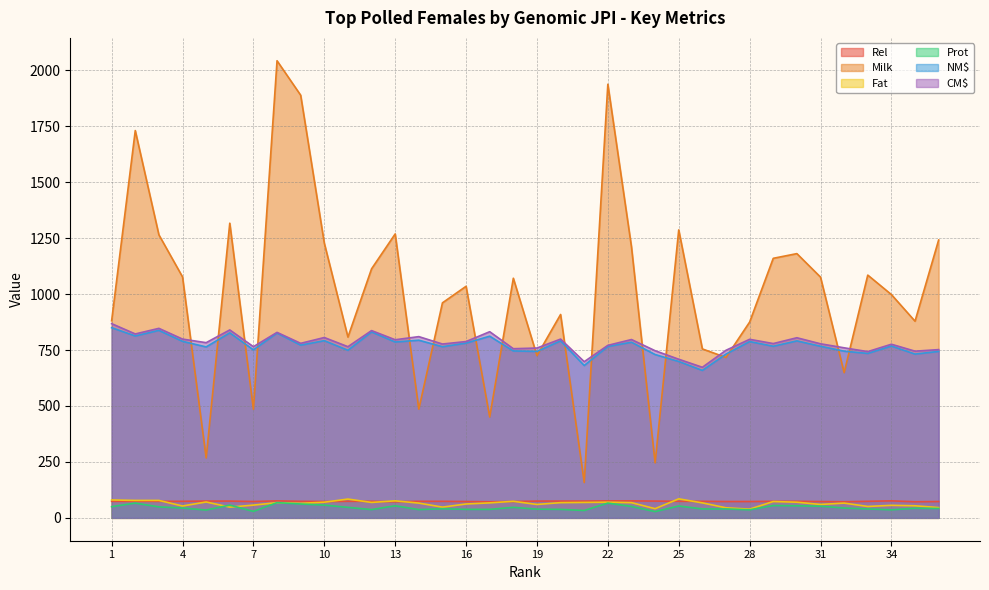

What is the value of the CM$ point at the 3rd from the left?

847